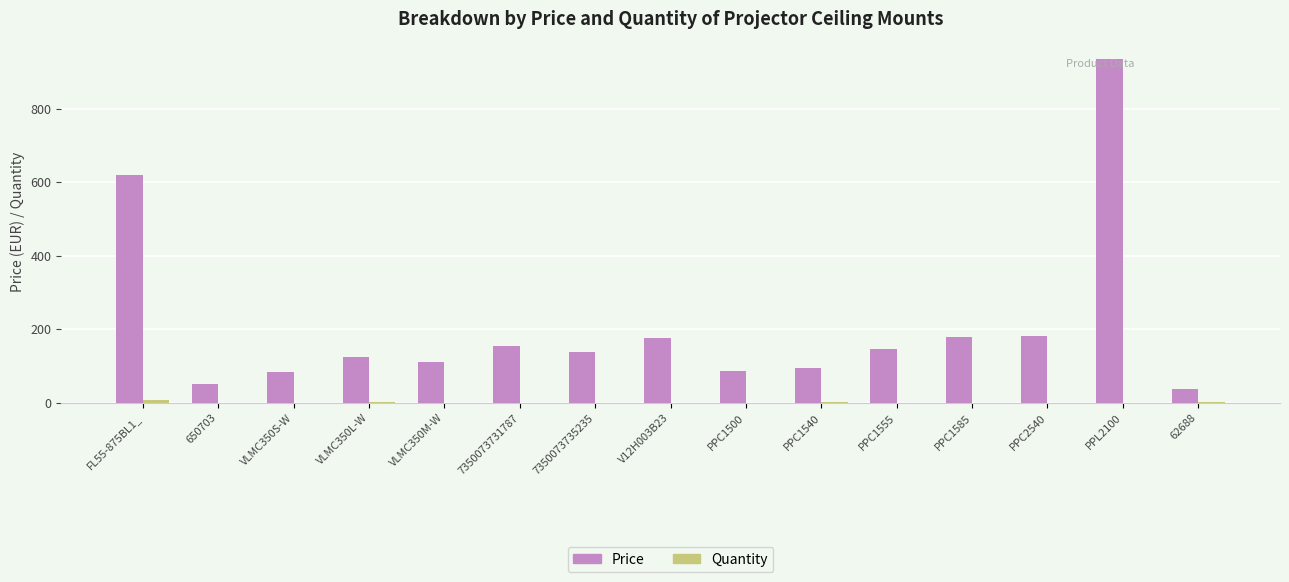

Is it true that Price equals 153.4 at 7350073731787?

True